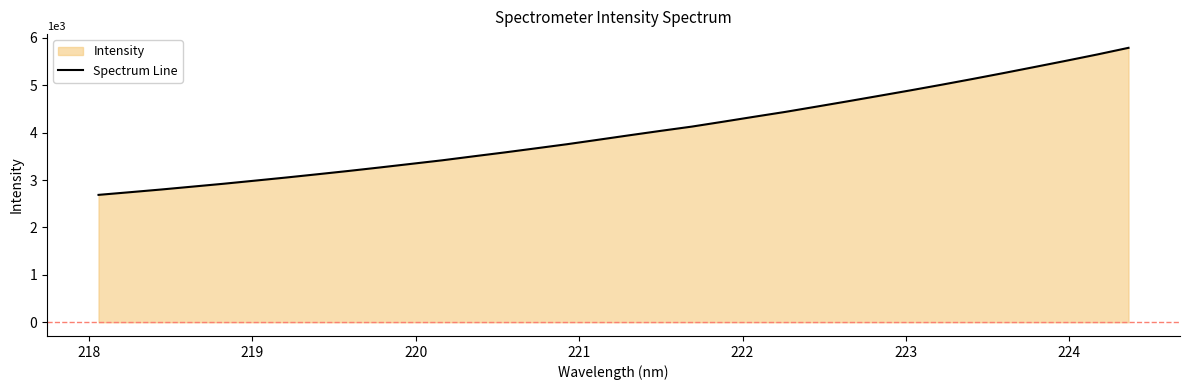

What is the minimum value shown in the chart?

2687.6